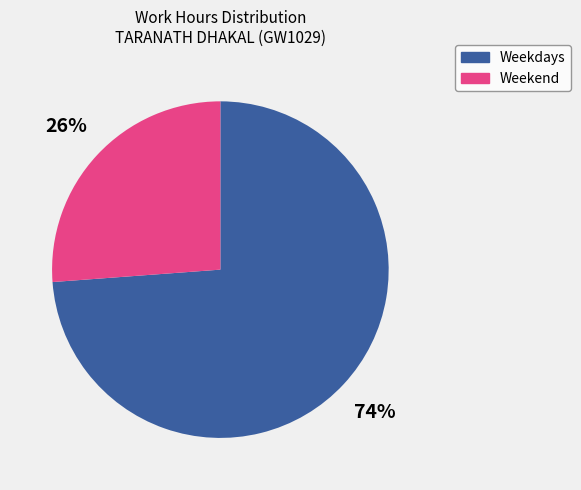

Does any single category account for the majority?

Yes